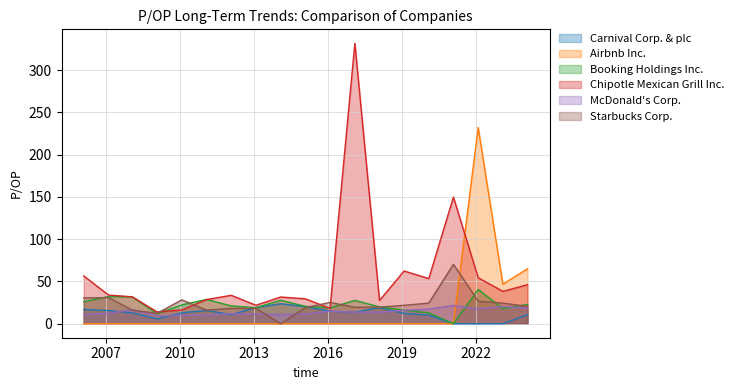

How many intersections are there between McDonald's Corp. and Airbnb Inc.?

1